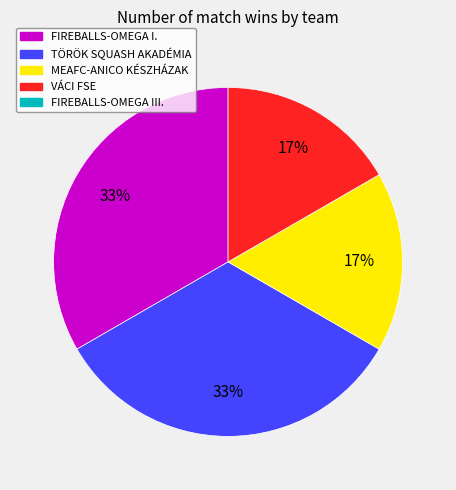

To the nearest percent, what is the average slice percentage?

25%